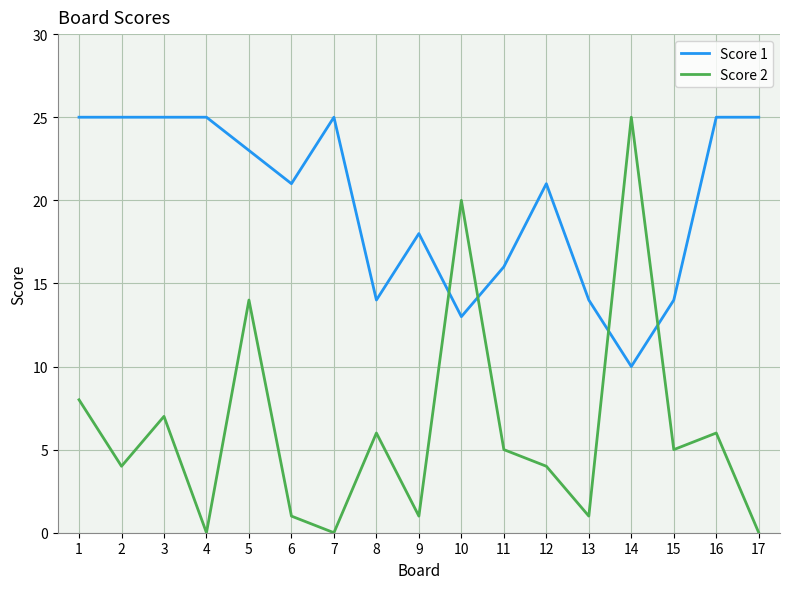

Is this an area chart (filled region under the line)?

No